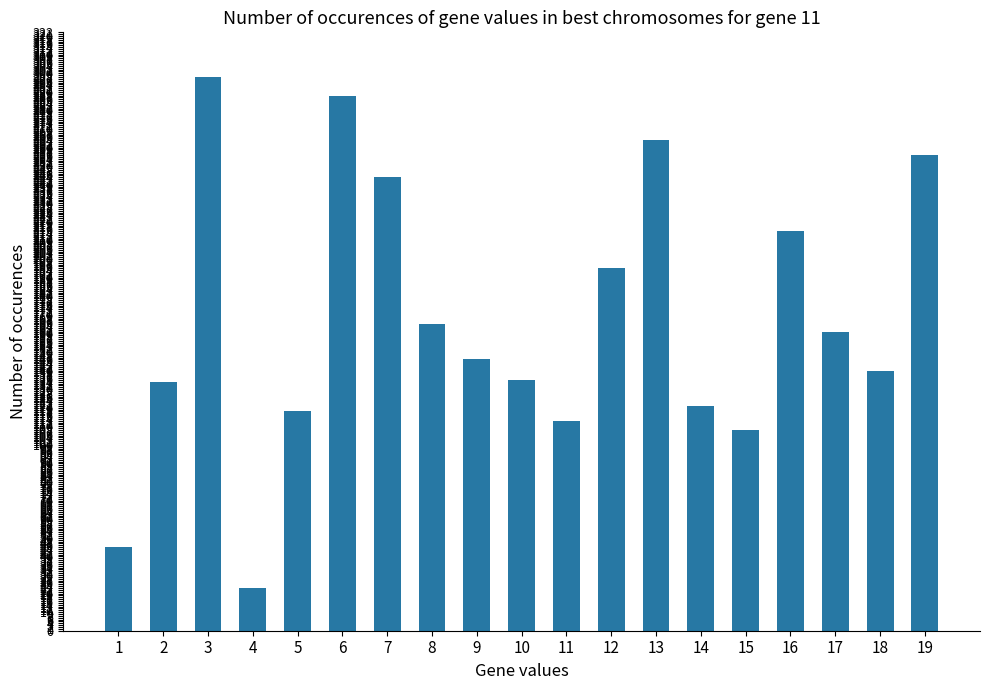

What is the value of the 10th bar from the left?

135